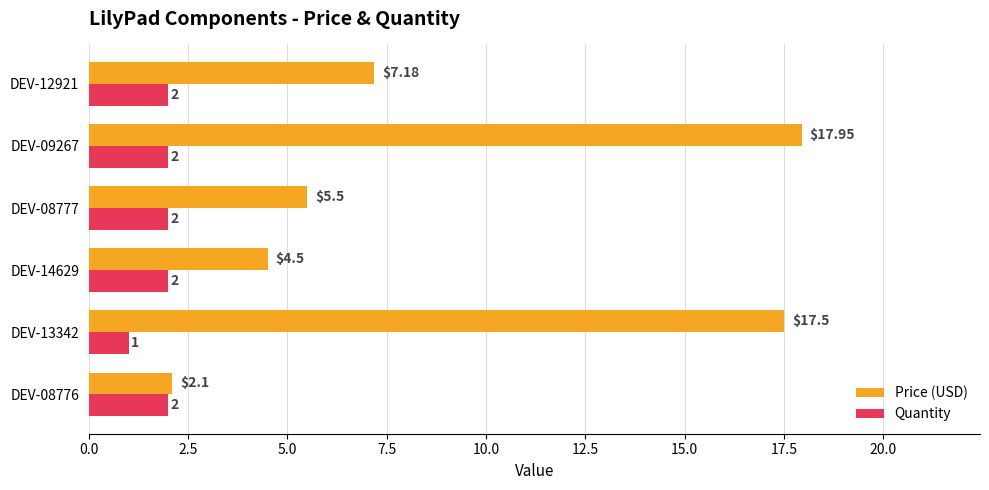

Which series has the widest spread of values?

Price (USD)